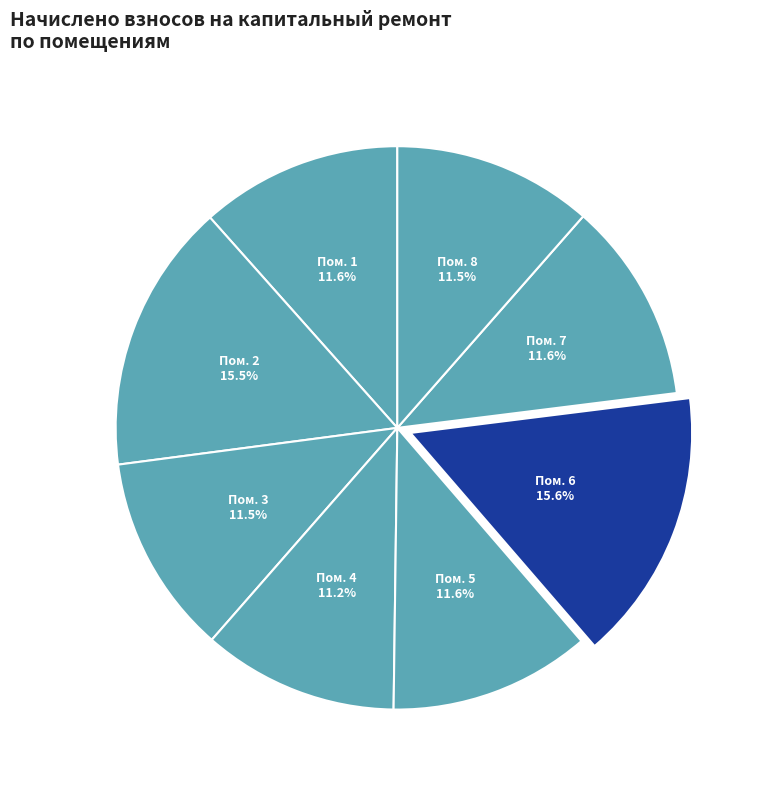

How many segments does this pie chart have?

8